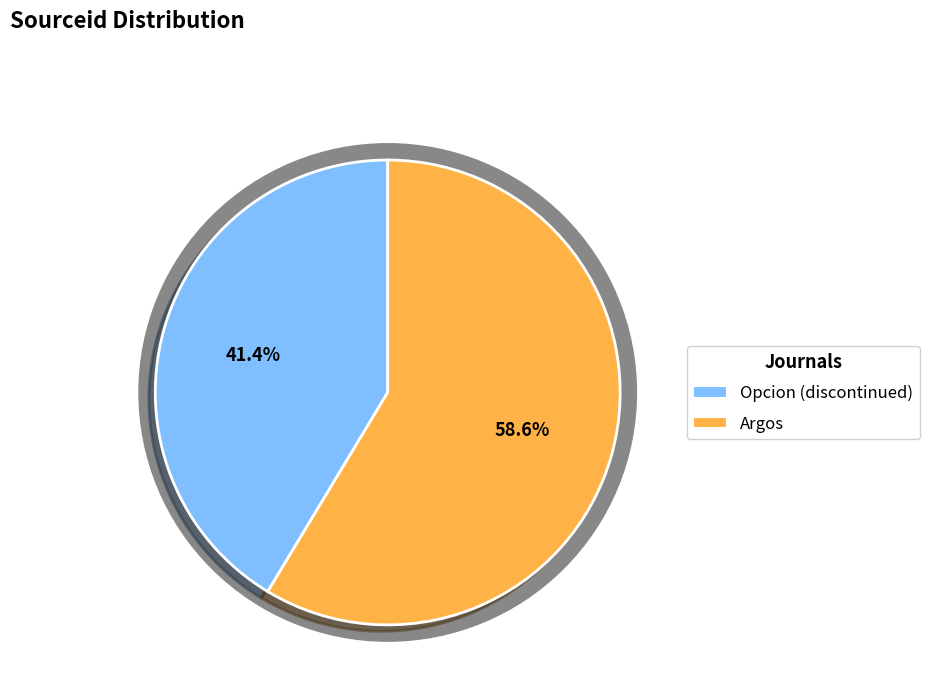

Is it true that Argos is 59% of the pie?

True